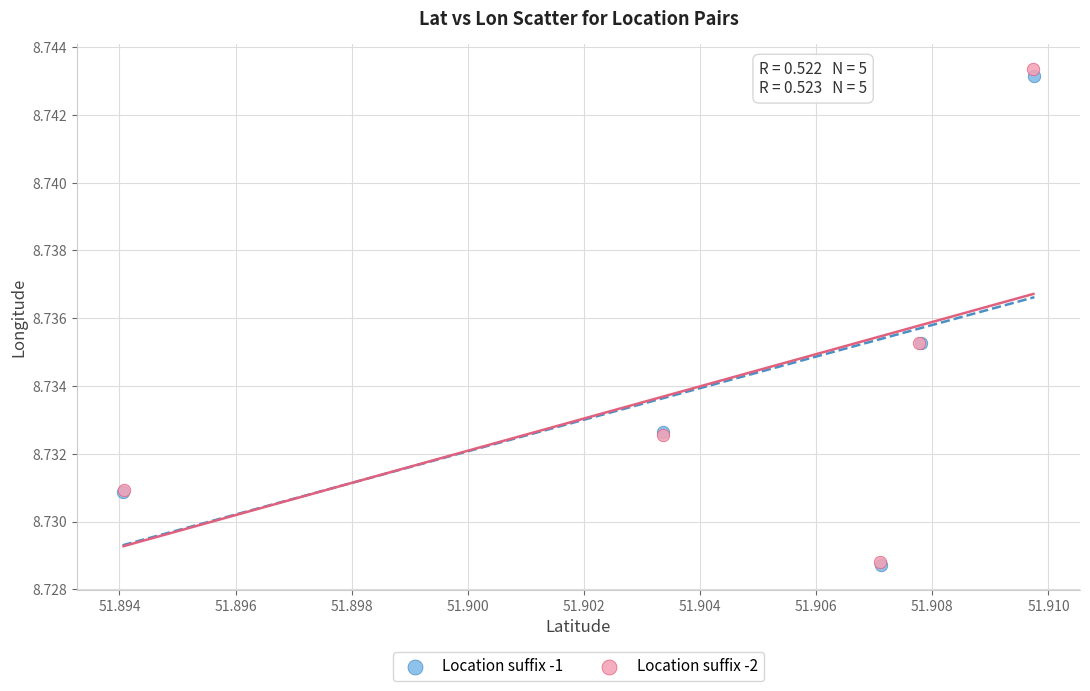

Which series has the largest Y range (max minus min)?

Location suffix -2